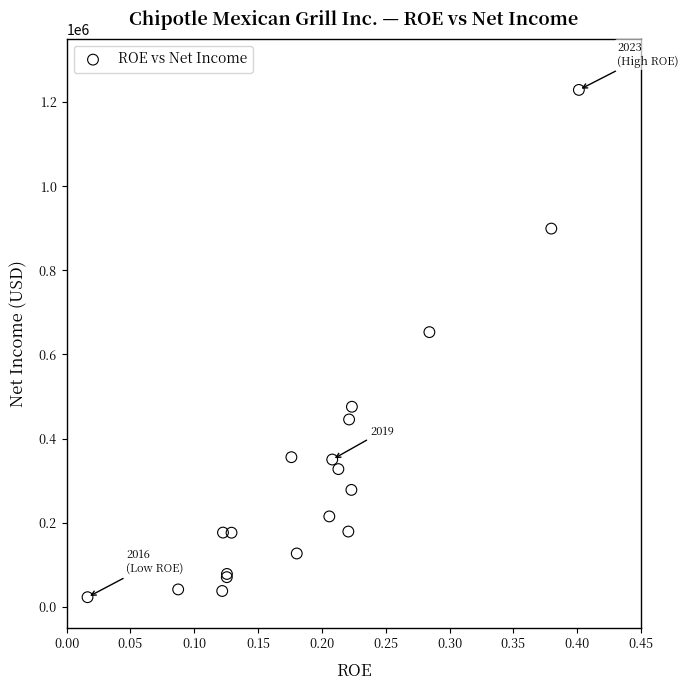

What Y value in the scatter plot is closest to 625837?

652984